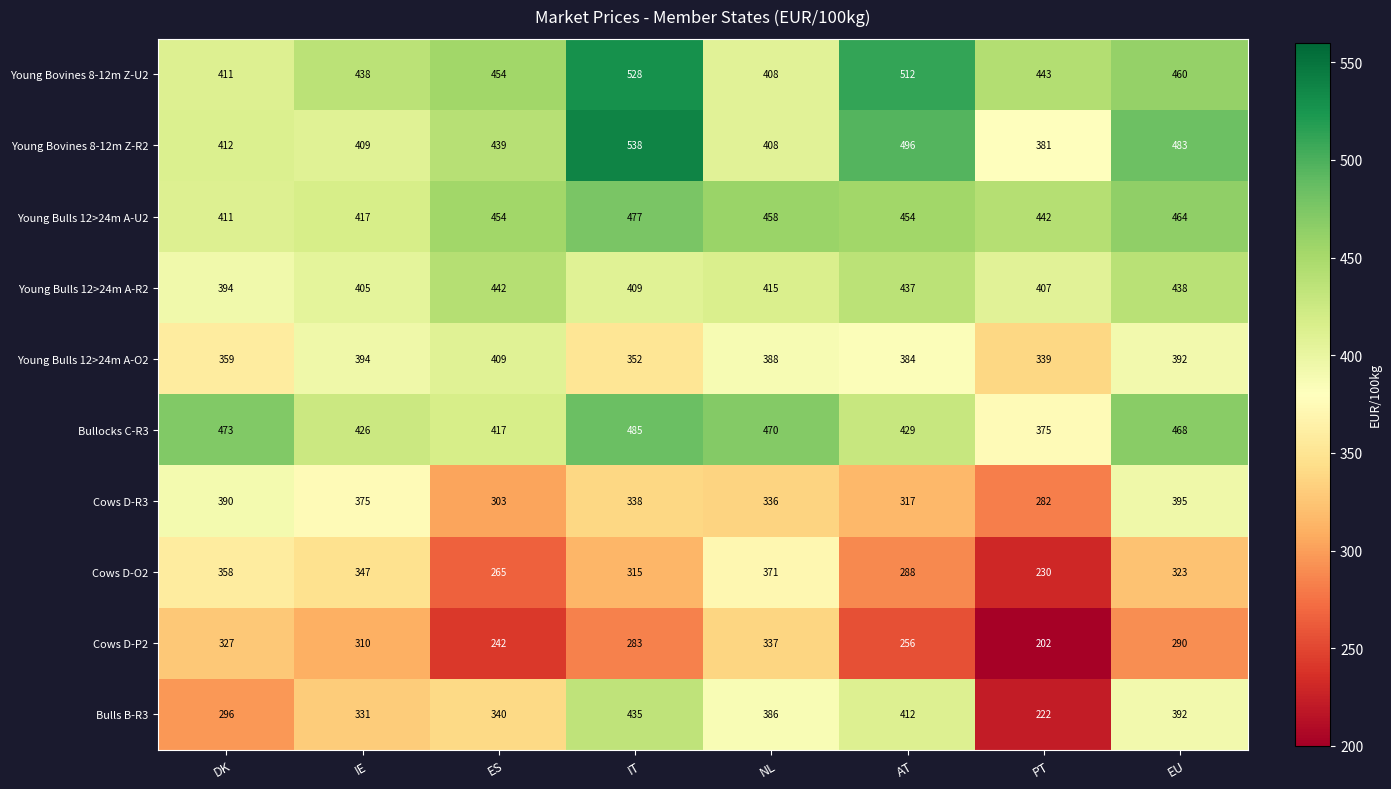

What is the difference between the highest and lowest values at IE?

128